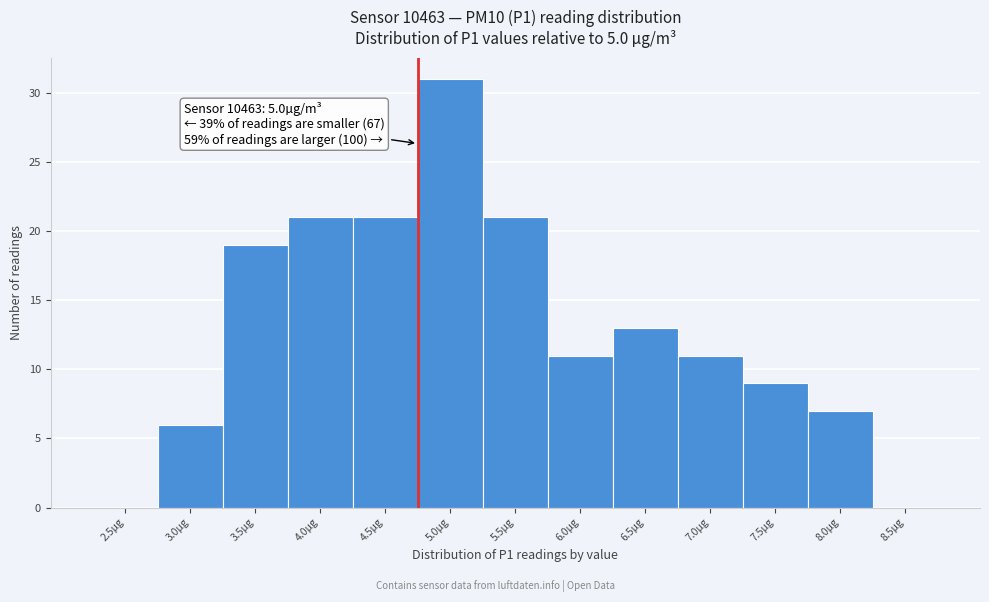

Reading left to right, list all the values displayed in this chart.

2.5µg=0	3.0µg=6	3.5µg=19	4.0µg=21	4.5µg=21	5.0µg=31	5.5µg=21	6.0µg=11	6.5µg=13	7.0µg=11	7.5µg=9	8.0µg=7	8.5µg=0